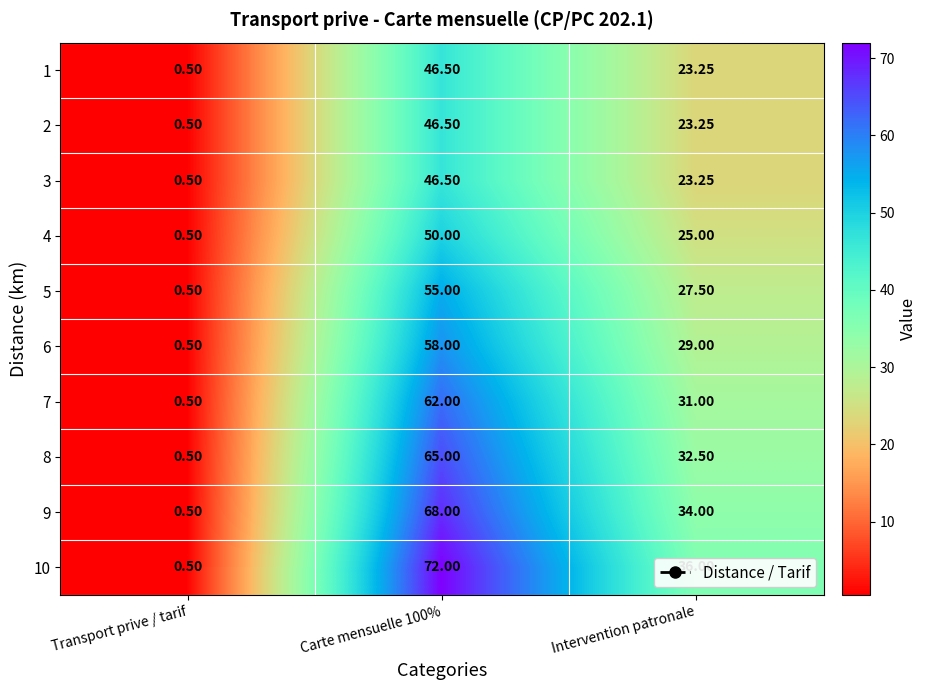

What is the total value across all series at Carte mensuelle 100%?

569.5